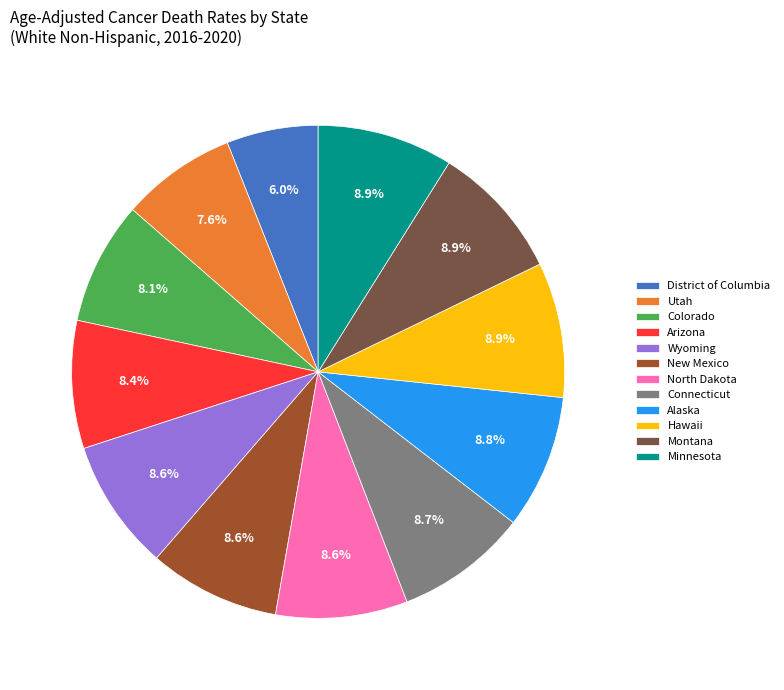

The Wyoming slice represents 19% of the pie. True or false?

False